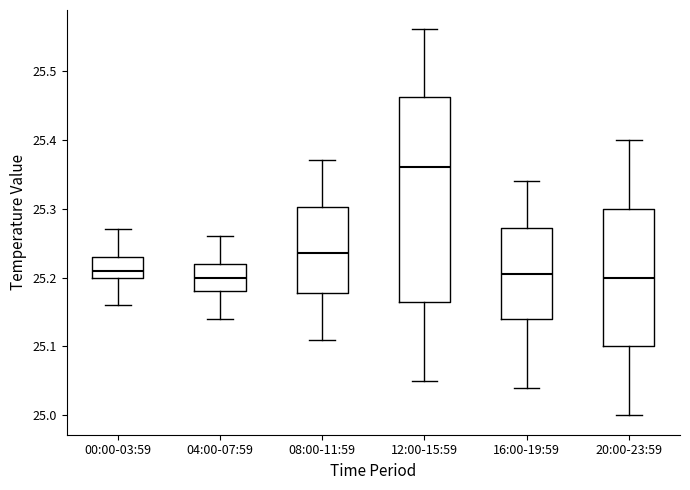

Which box's median line is the highest?

12:00-15:59